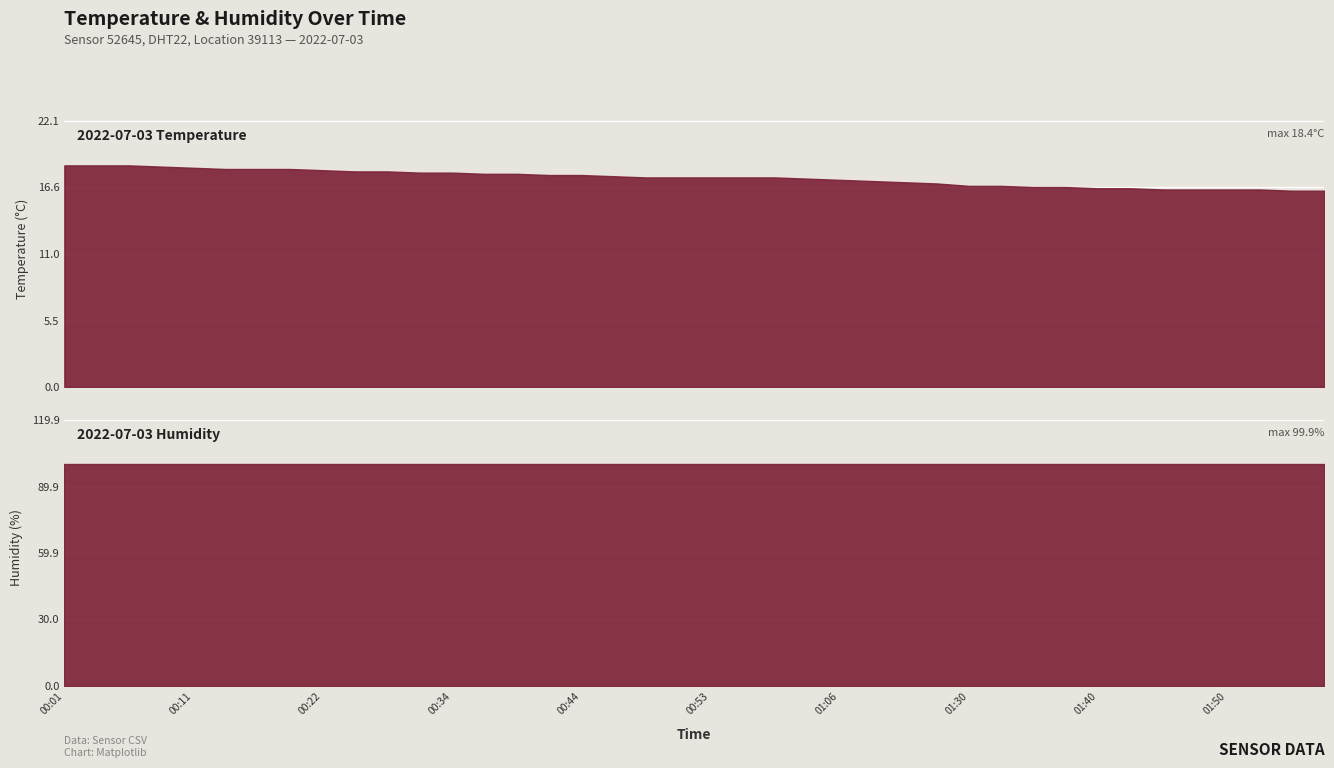

Is the value of temperature at 00:51 greater than the value of humidity at 01:45?

No